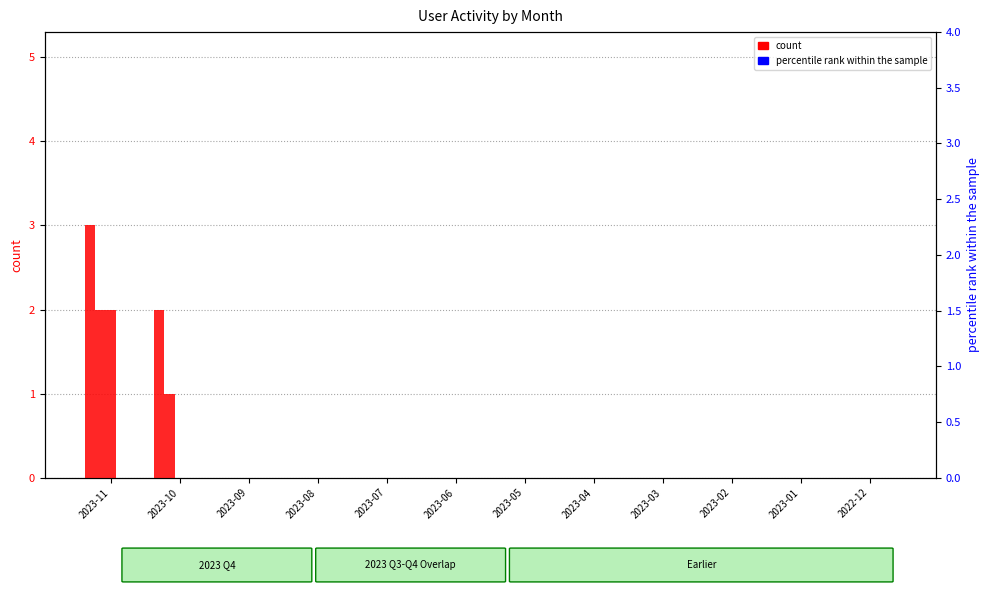

Count the number of data series in this chart.

5